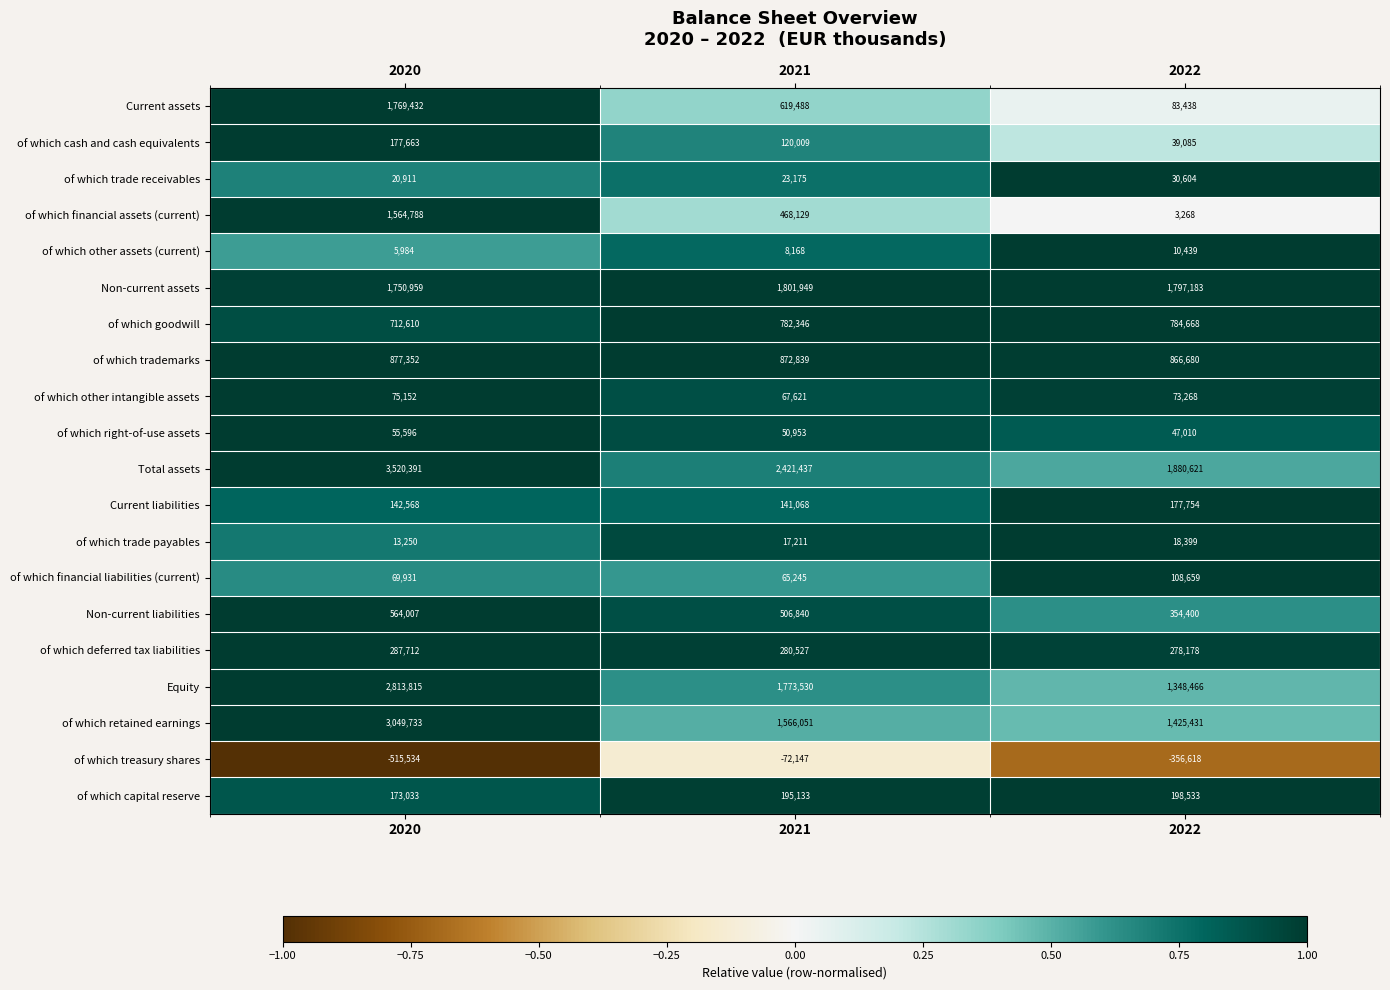

True or false: of which trade receivables has a value of 33582 at 2020.

False